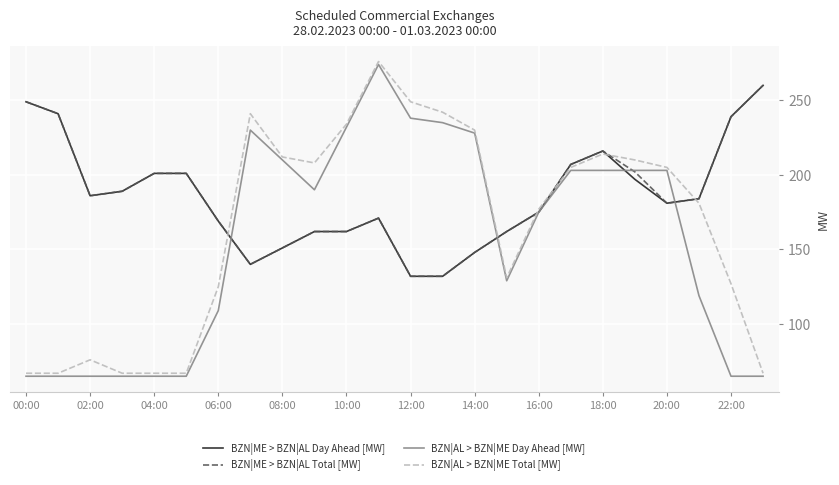

What is the lowest value of the BZN|AL > BZN|ME Total [MW] series?

67